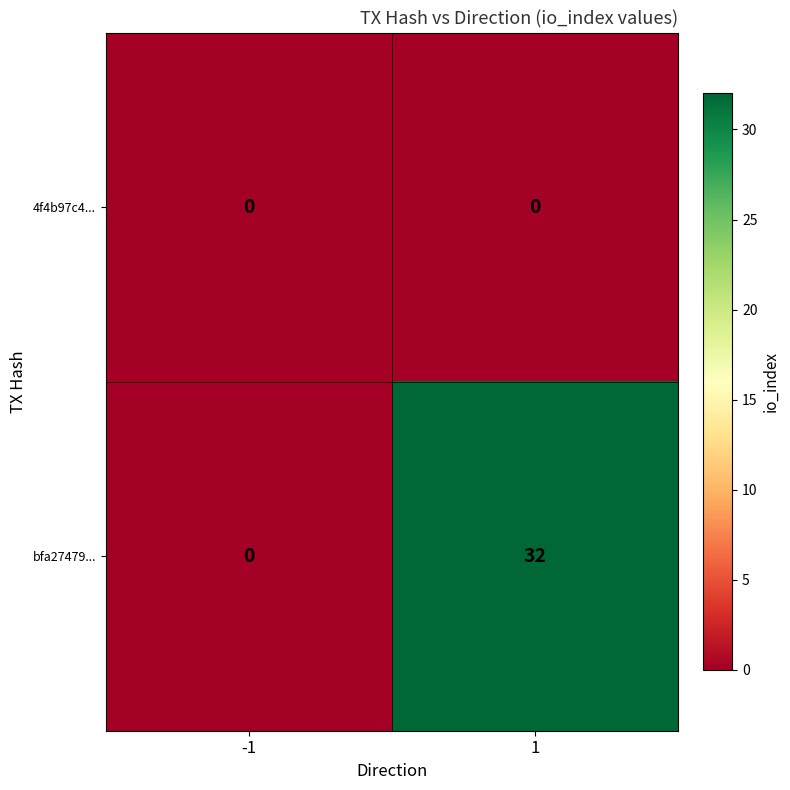

What is the difference between the highest and lowest values at 1?

32